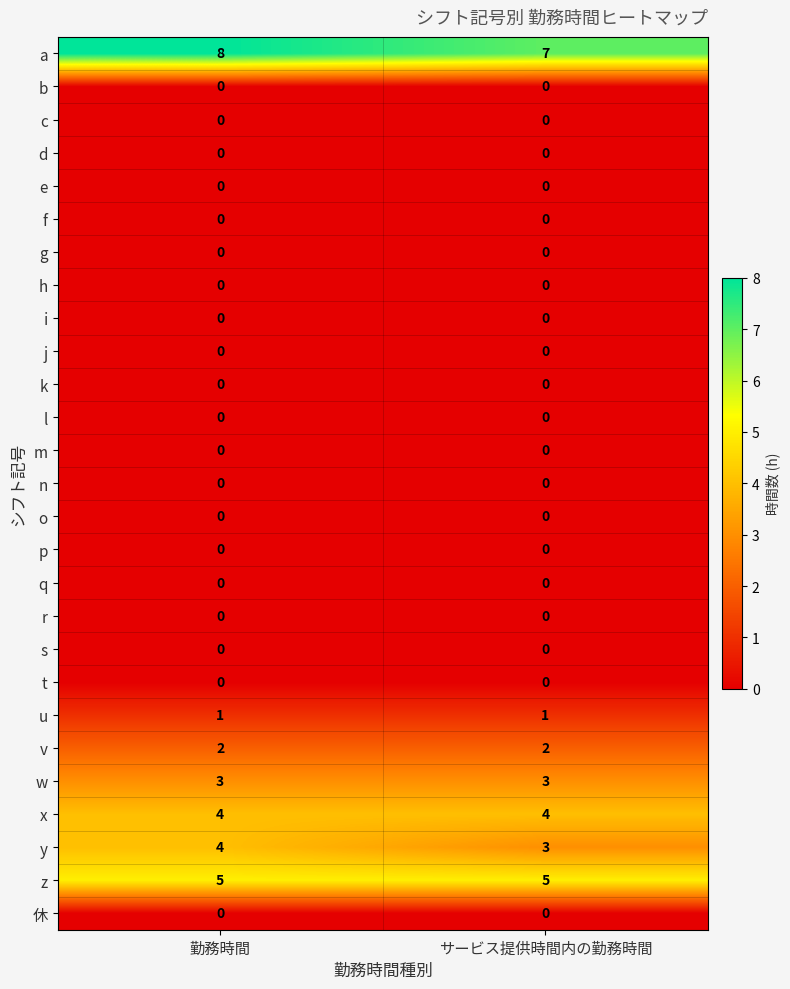

Which series has the largest total across all categories?

a